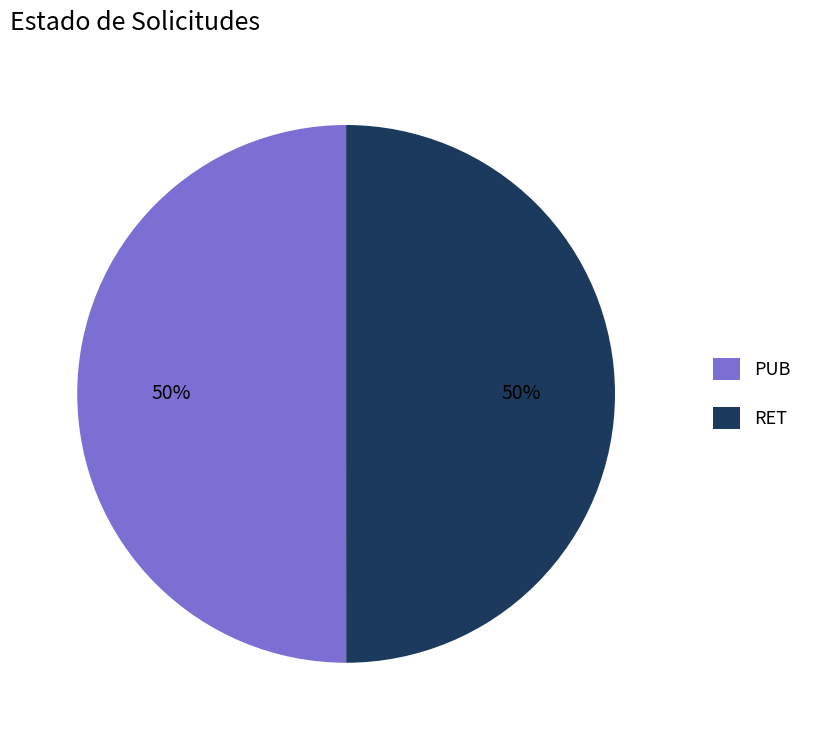

How many segments does this pie chart have?

2